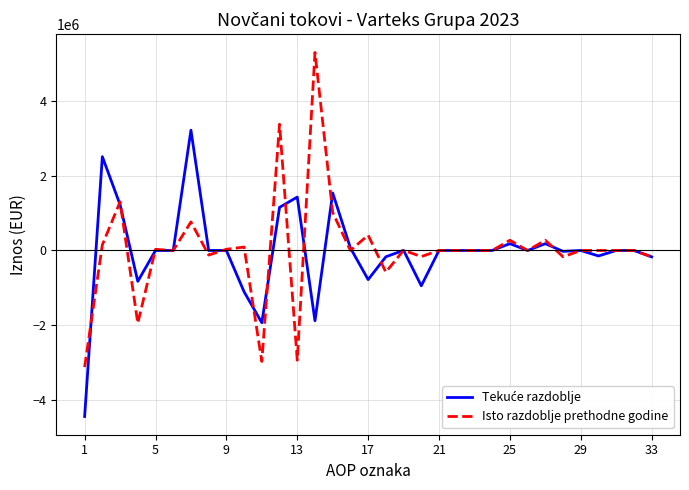

Which series has the largest range (max minus min)?

Isto razdoblje prethodne godine